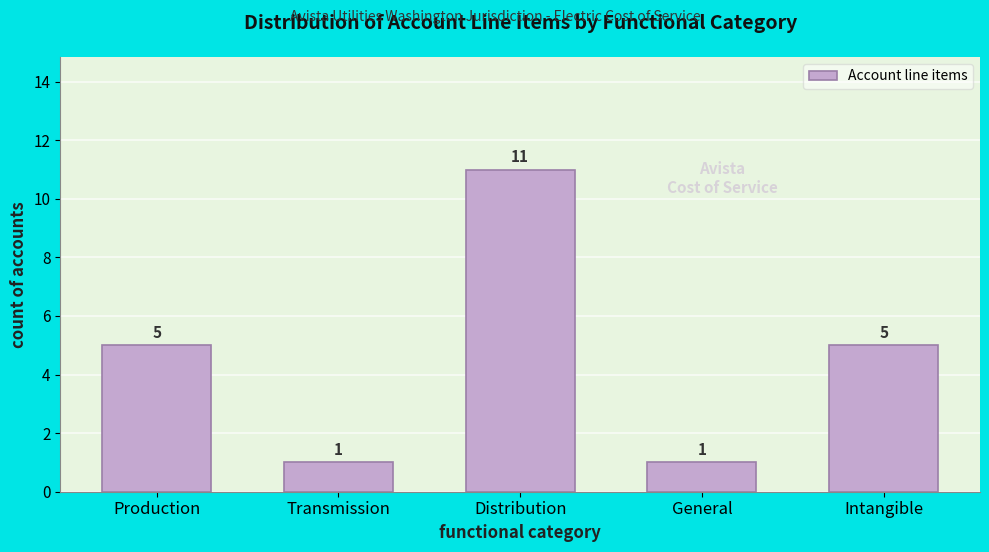

Reading left to right, list all the values displayed in this chart.

Production=5	Transmission=1	Distribution=11	General=1	Intangible=5